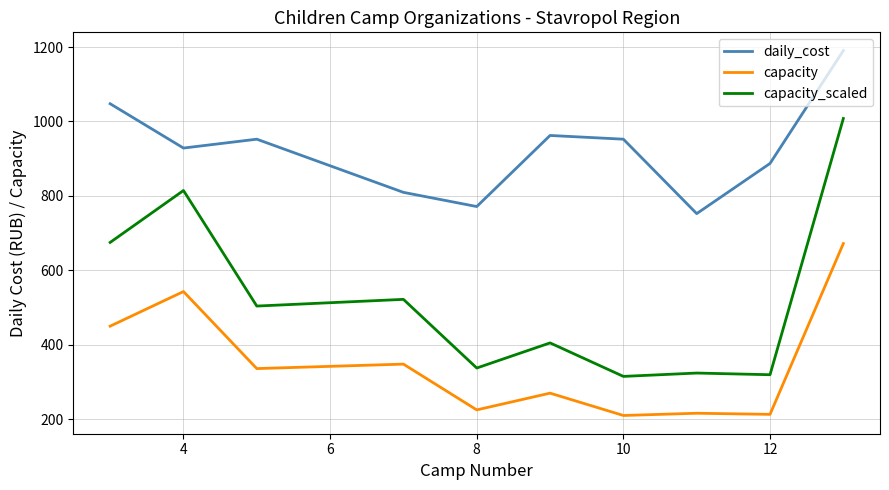

What is the highest value of the capacity series?

672.0